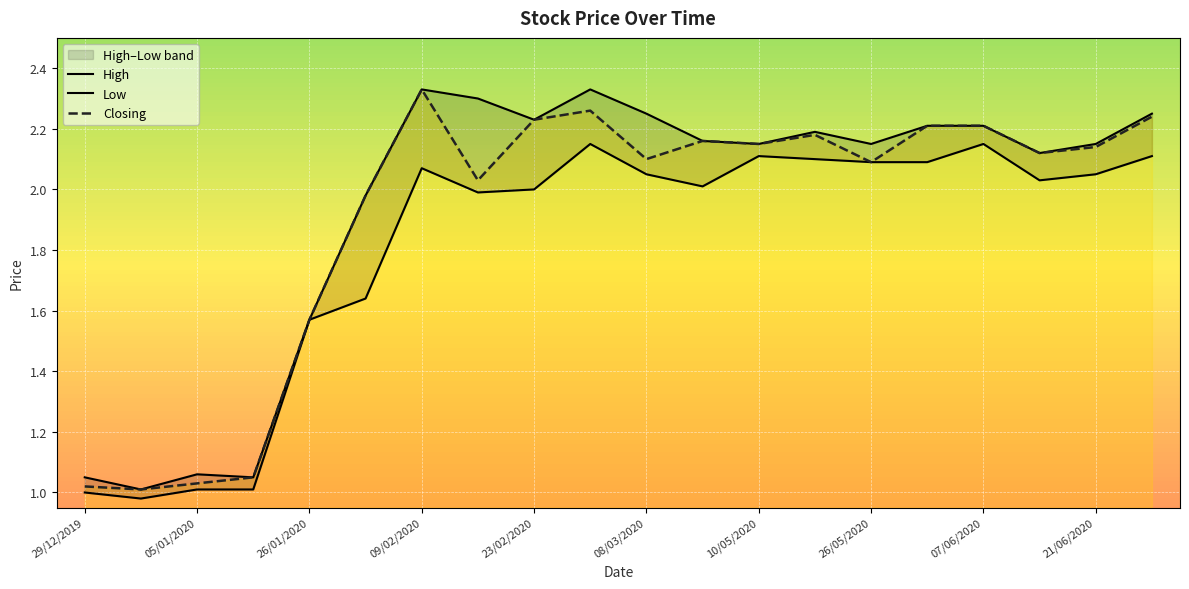

The High series shows 2.2 at 19. True or false?

True